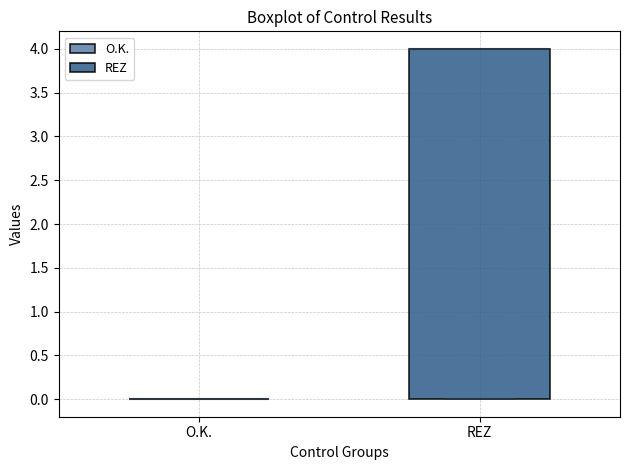

Reading left to right, read every box against the y-axis: the position of its median line, the range the box covers, and the ends of its whiskers. The values are not printed on the chart, so give them approximately, as read against the axis.

O.K.: box collapsed to a line at 0, whiskers 0 to 0
REZ: median 4 (drawn on the box's upper edge), box 0 to 4, whiskers 0 to 4